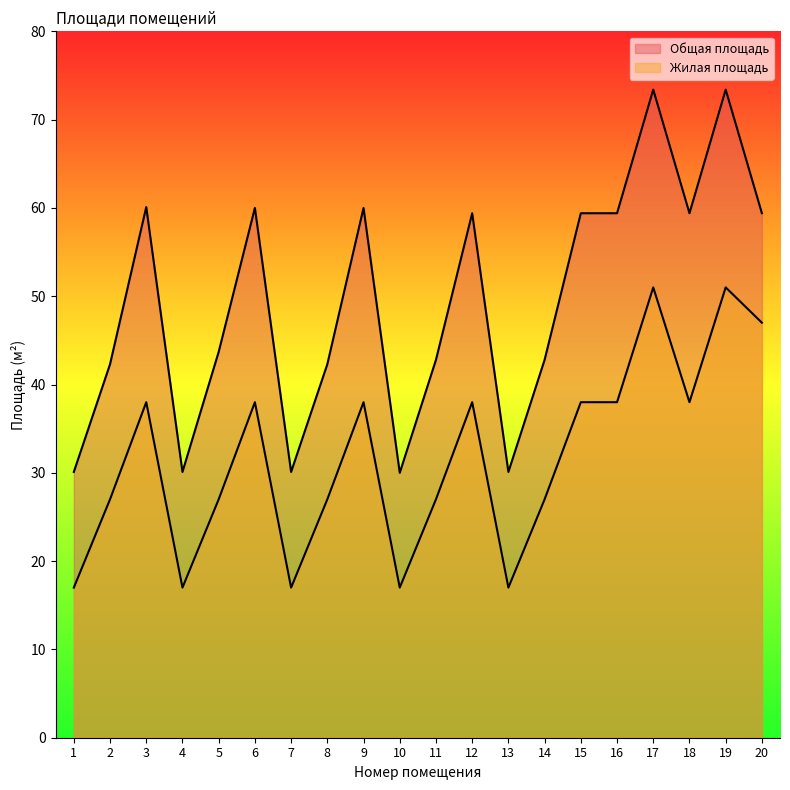

What is the difference between the maximum and minimum values in the Общая площадь series?

43.4